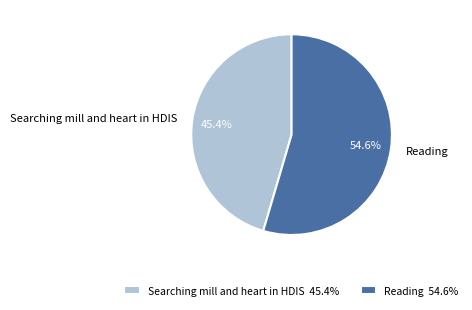

How many segments does this pie chart have?

2